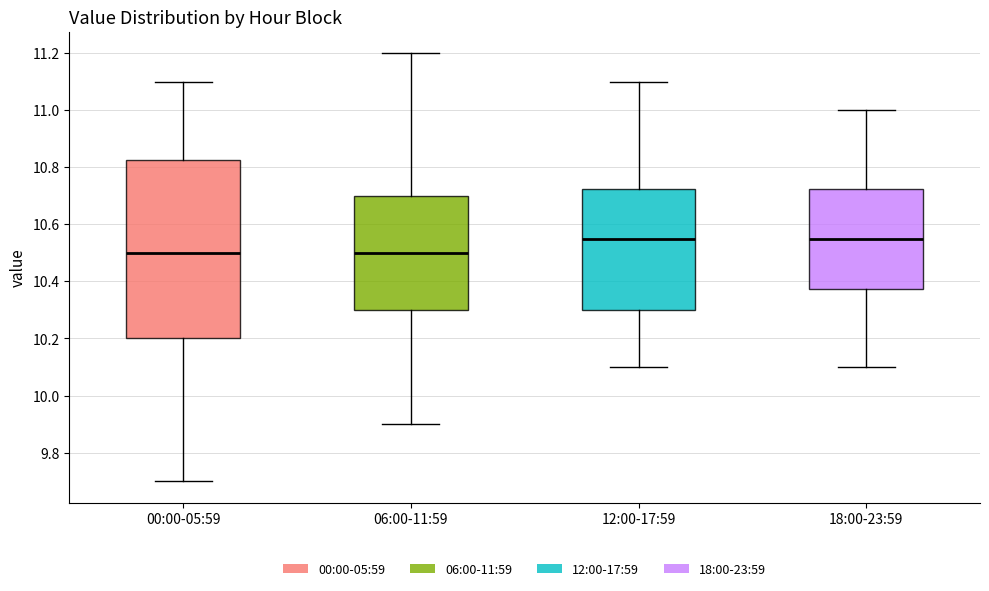

Reading left to right, transcribe this box plot: for each box, give where its median line is, the range the box spans, and where its two whiskers end, as read against the y-axis. The values are not printed on the chart, so give them approximately, as read against the axis.

00:00-05:59: median 10.50, box 10.20 to 10.82, whiskers 9.70 to 11.10
06:00-11:59: median 10.50, box 10.30 to 10.70, whiskers 9.90 to 11.20
12:00-17:59: median 10.56, box 10.30 to 10.72, whiskers 10.10 to 11.10
18:00-23:59: median 10.56, box 10.38 to 10.72, whiskers 10.10 to 11.00